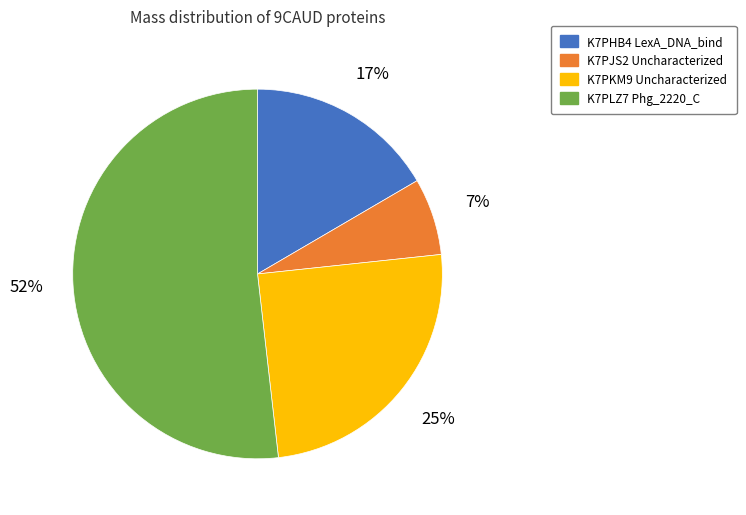

To the nearest percent, what is the difference between the largest and smallest slice percentages?

45%